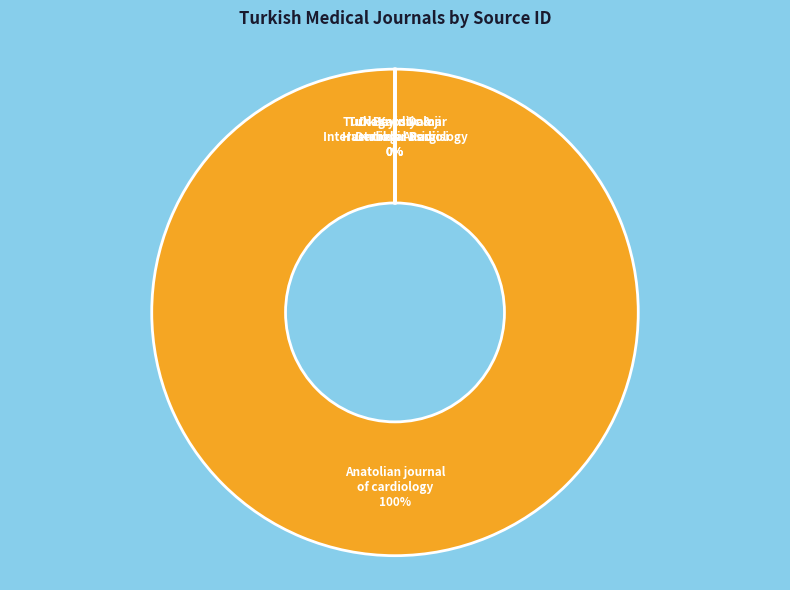

Does Anatolian journal of cardiology represent more than half of the total?

Yes